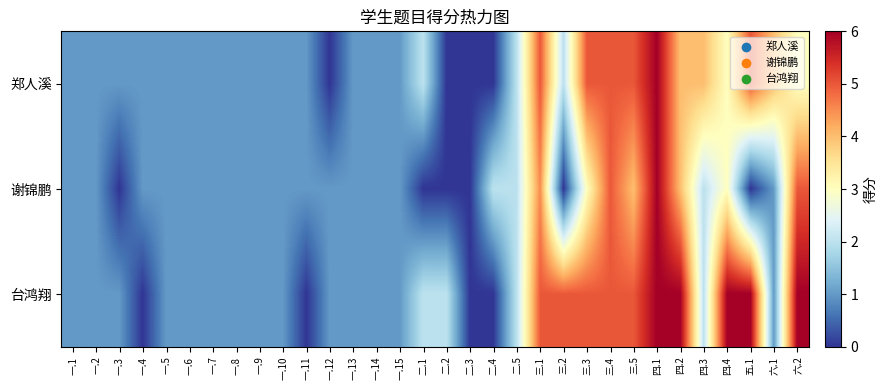

List the series in order of their peak value, lowest first.

郑人溪, 谢锦鹏, 台鸿翔